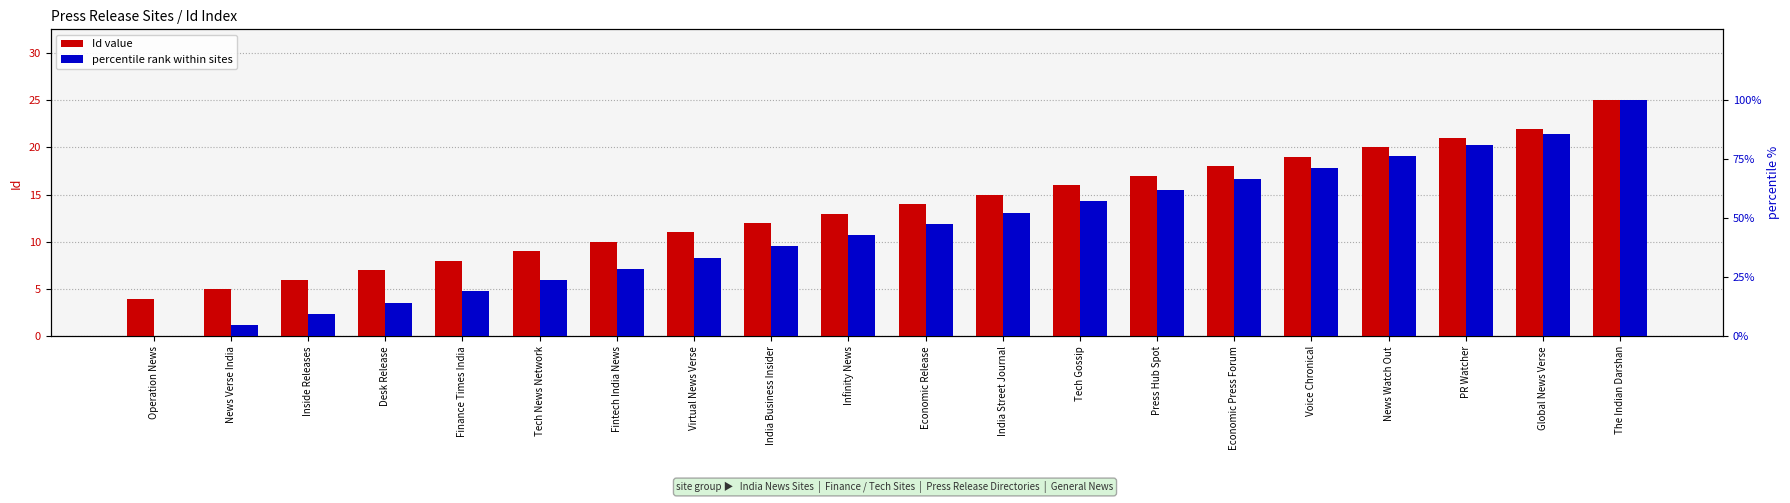

Which category has the lowest value in the percentile rank within sites series?

Operation News